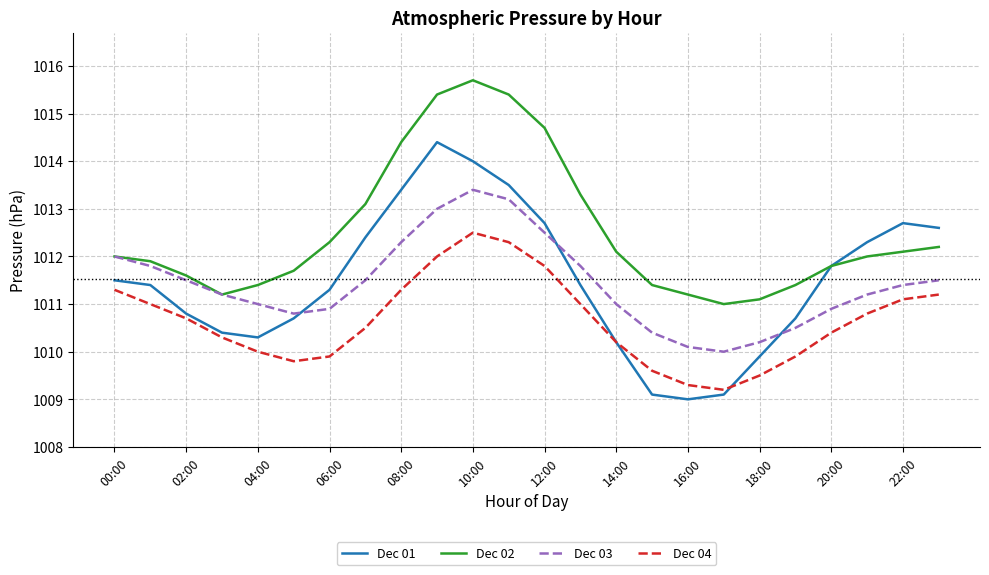

List the series in order of their peak value, lowest first.

Dec 04, Dec 03, Dec 01, Dec 02